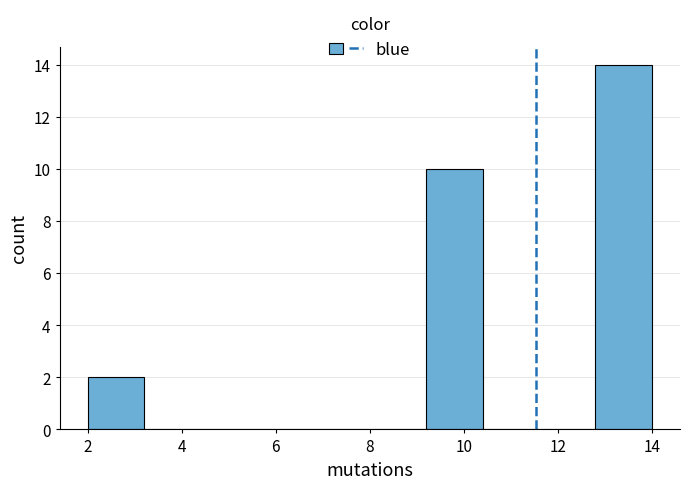

Which range on the x-axis has the tallest bar?

12.8 to 14.0